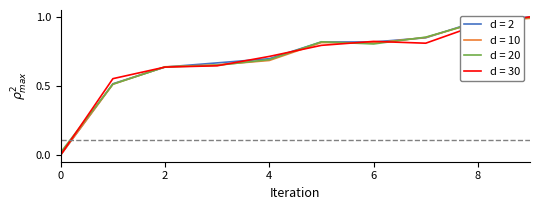

What are all the series names shown in the legend?

d = 2, d = 10, d = 20, d = 30